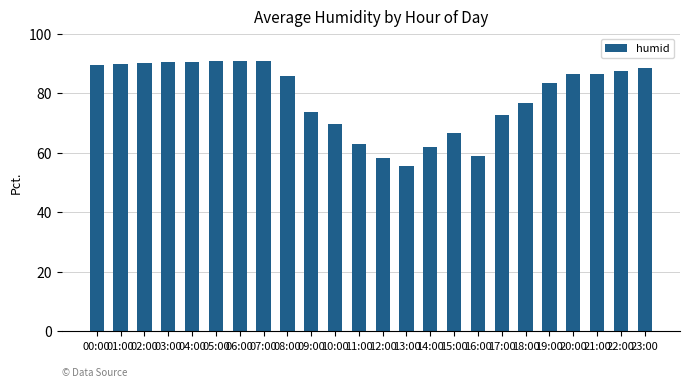

What is the label of the 23rd bar from the right?

01:00